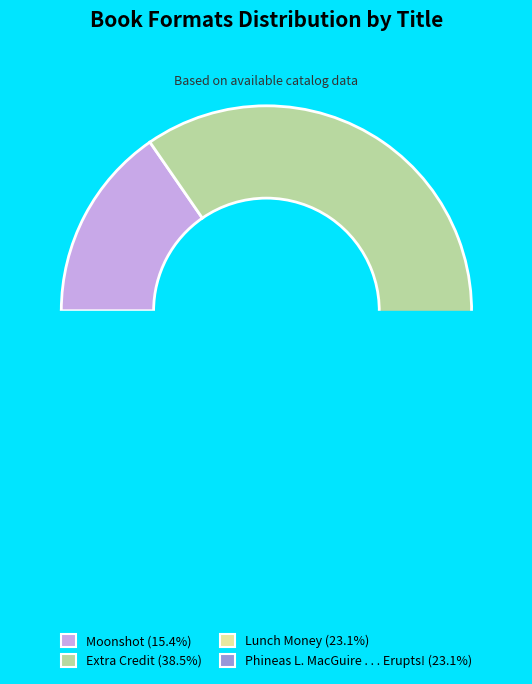

Count the number of slices in the pie.

4